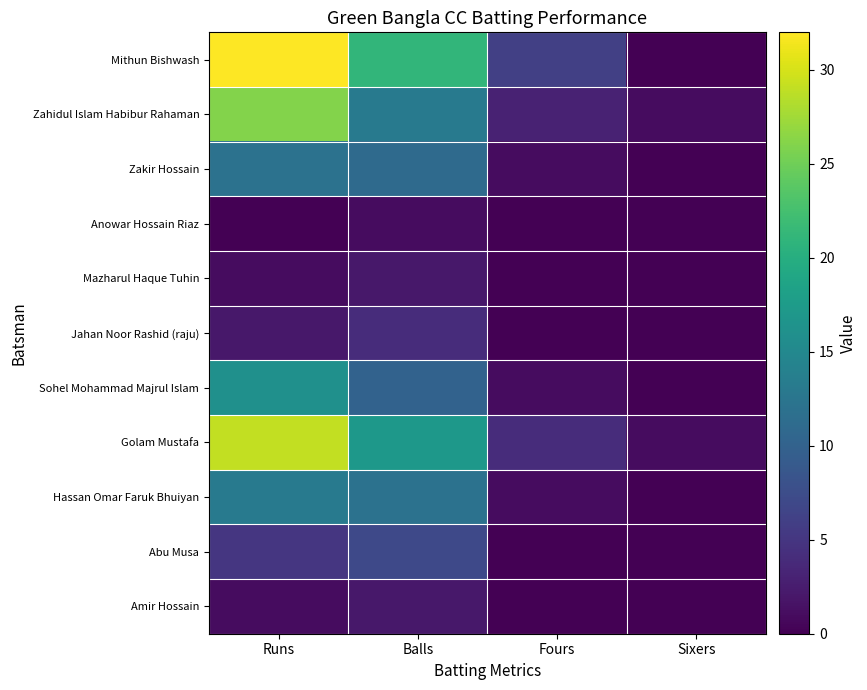

At how many categories does at least one series exceed 1?

3